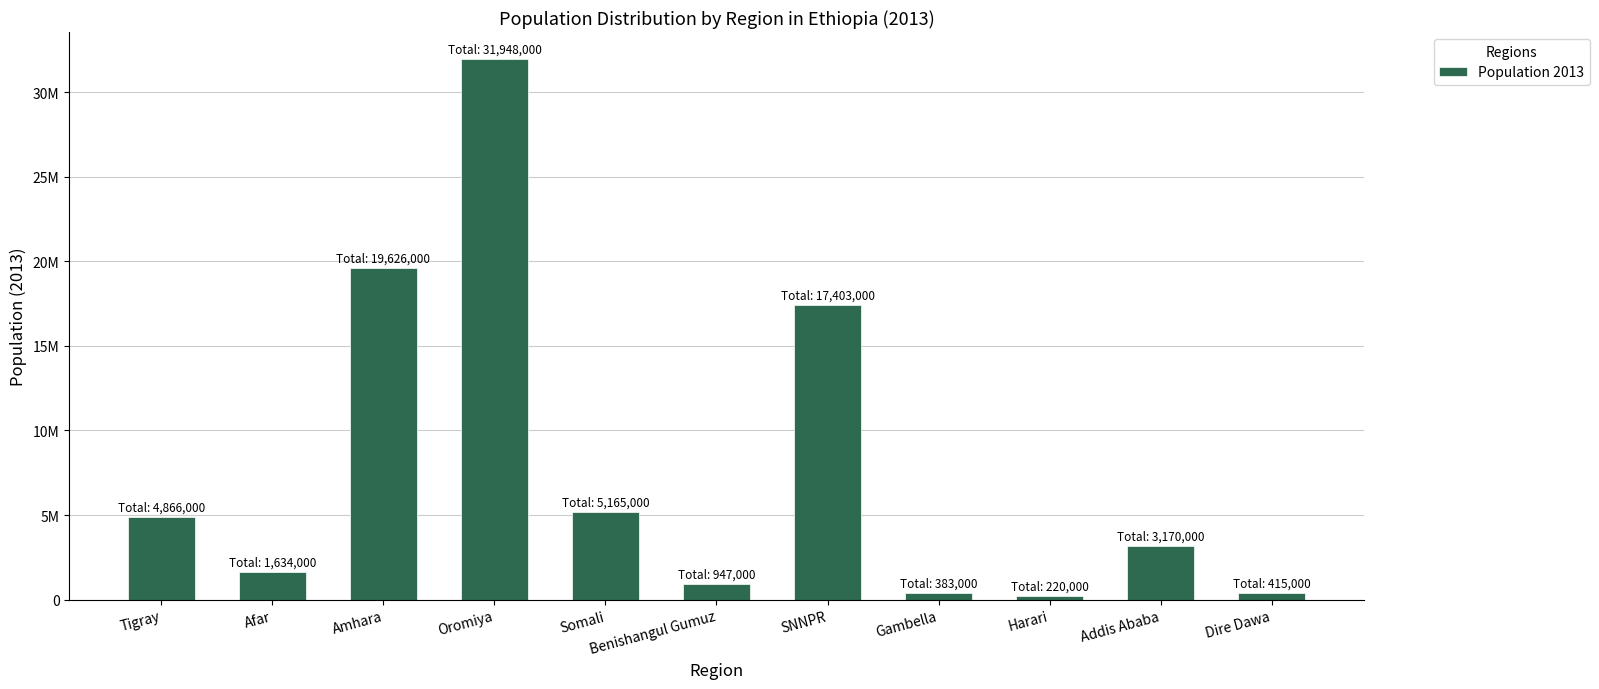

The value at Afar is 724226. True or false?

False